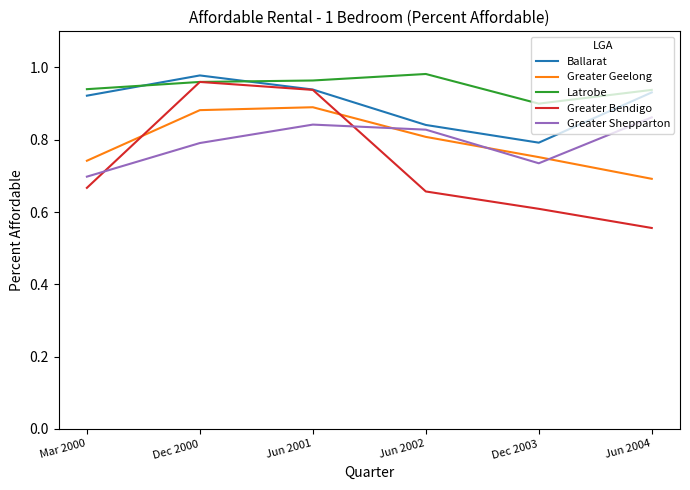

True or false: Greater Bendigo has more than 1 points higher than both neighbors.

False